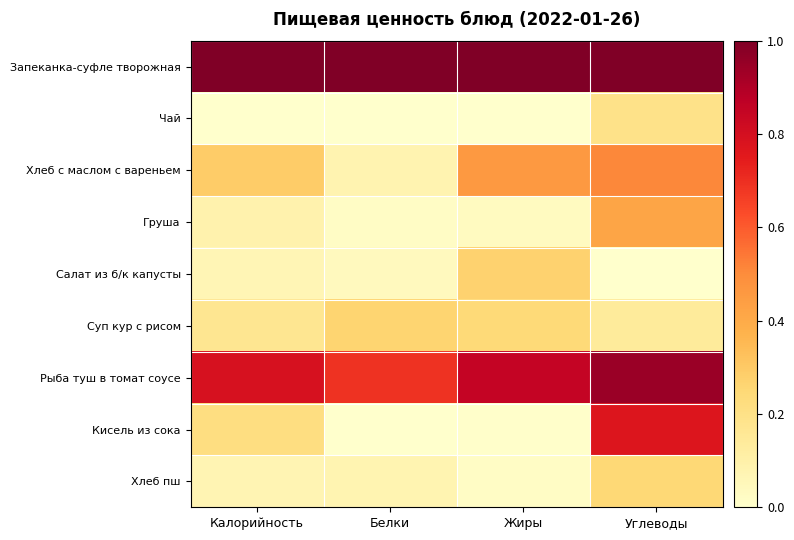

What is the total value across all series at Калорийность?

2.7